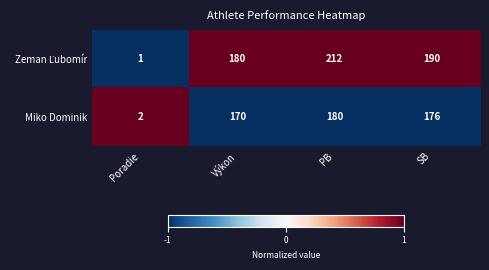

Rank the categories by Miko Dominik value from highest to lowest.

PB, SB, Výkon, Poradie